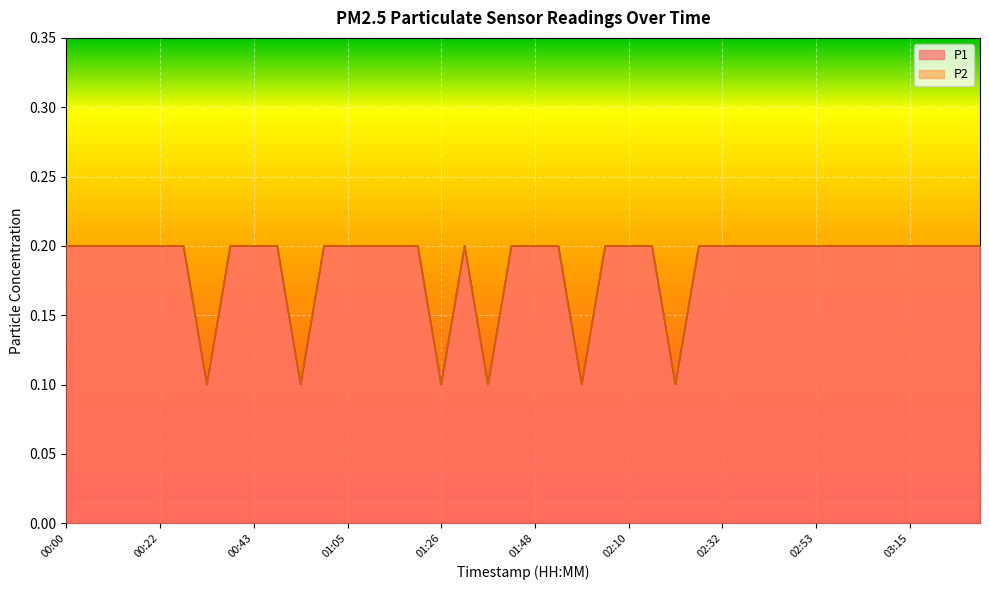

The P1 series shows 0.3 at 02:37. True or false?

False